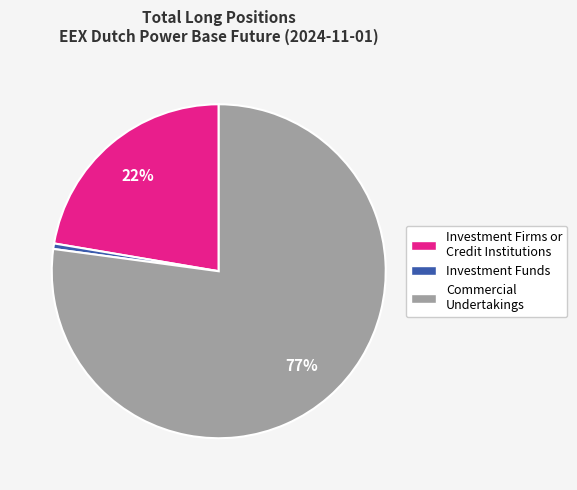

What percentage is the Commercial Undertakings slice, to the nearest percent?

77%